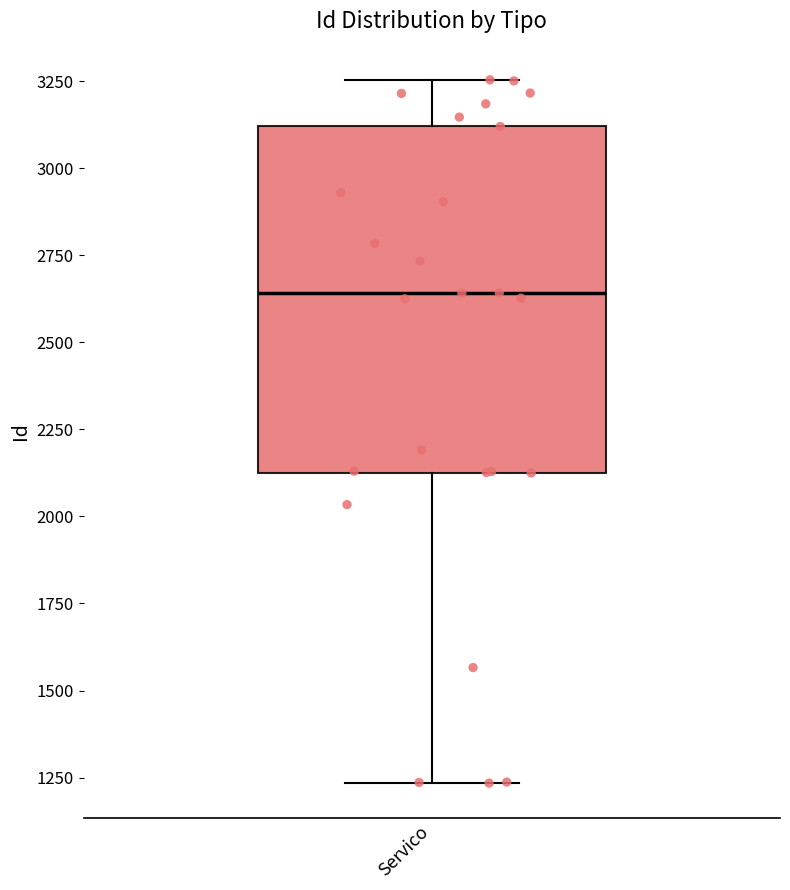

Where does the median line of the box for Servico sit on the y-axis? The values are not printed on the chart, so give them approximately, as read against the axis.

2650